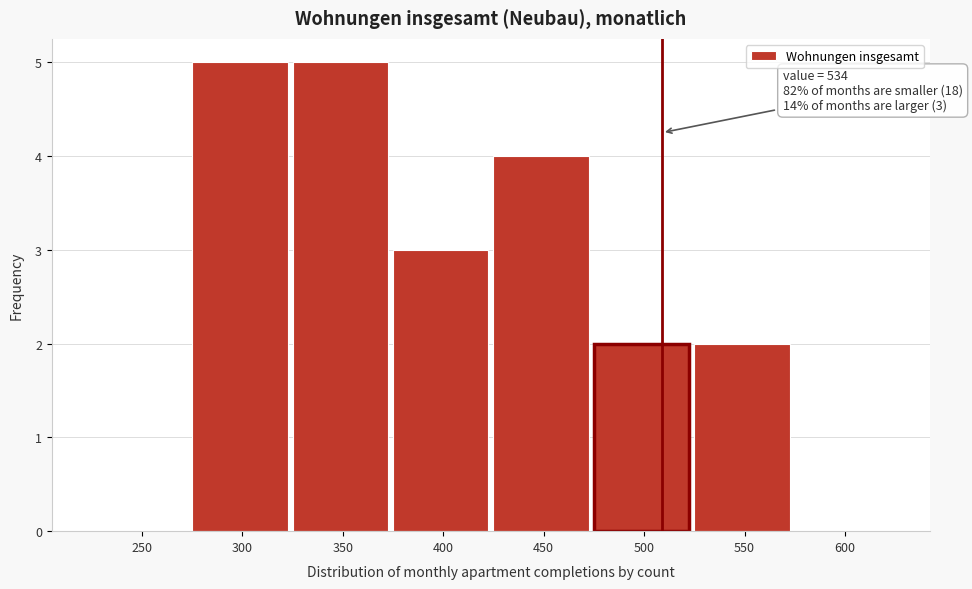

Reading left to right, transcribe all the data shown in this chart.

250=0	300=5	350=5	400=3	450=4	500=2	550=2	600=0